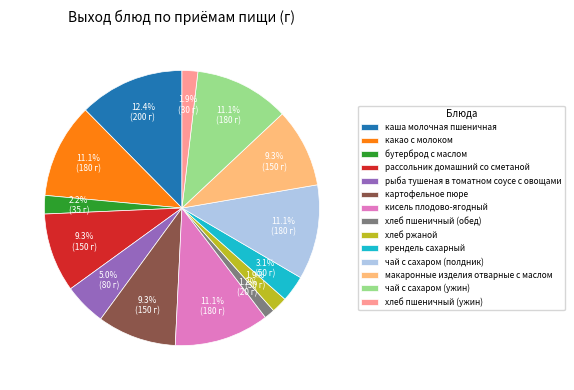

Which category has the smallest portion of the pie?

хлеб пшеничный (обед)